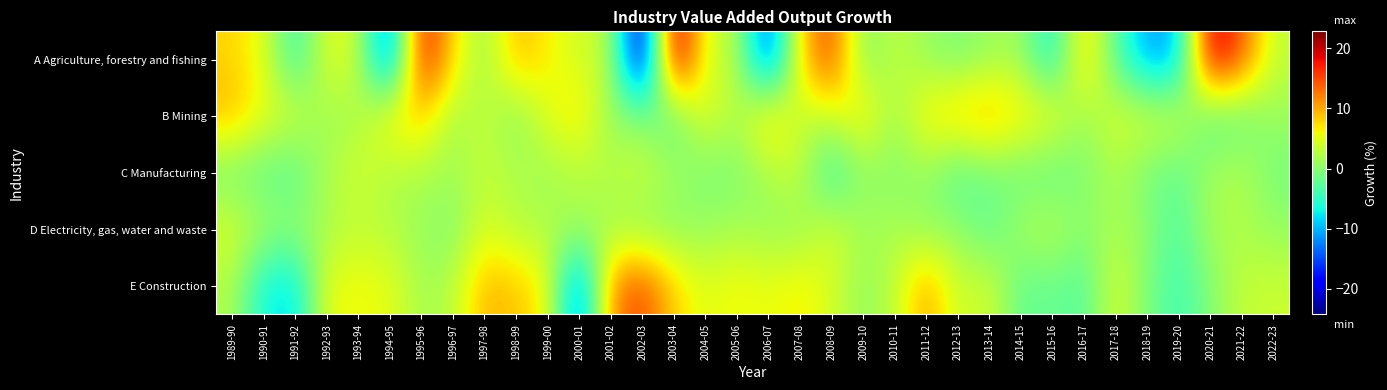

What is the total value across all series at 2004-05?

14.9